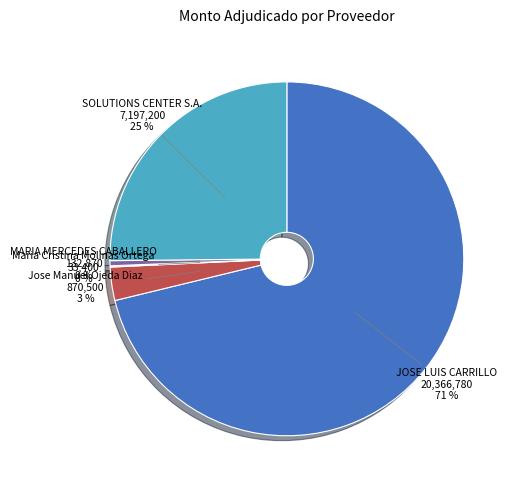

To the nearest percent, what portion does Jose Manuel Ojeda Diaz represent?

3%